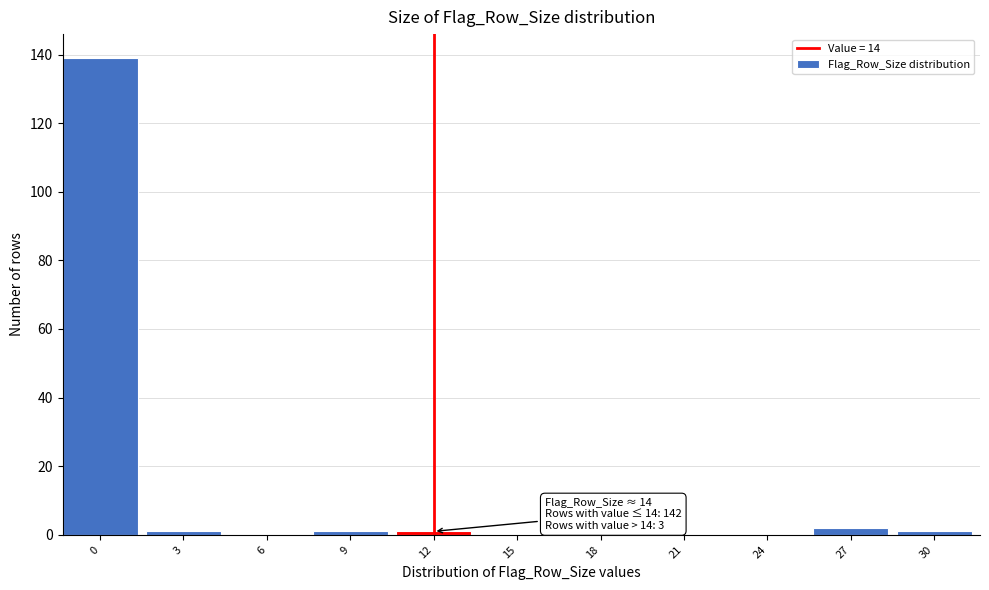

What is the sum of all values?

145